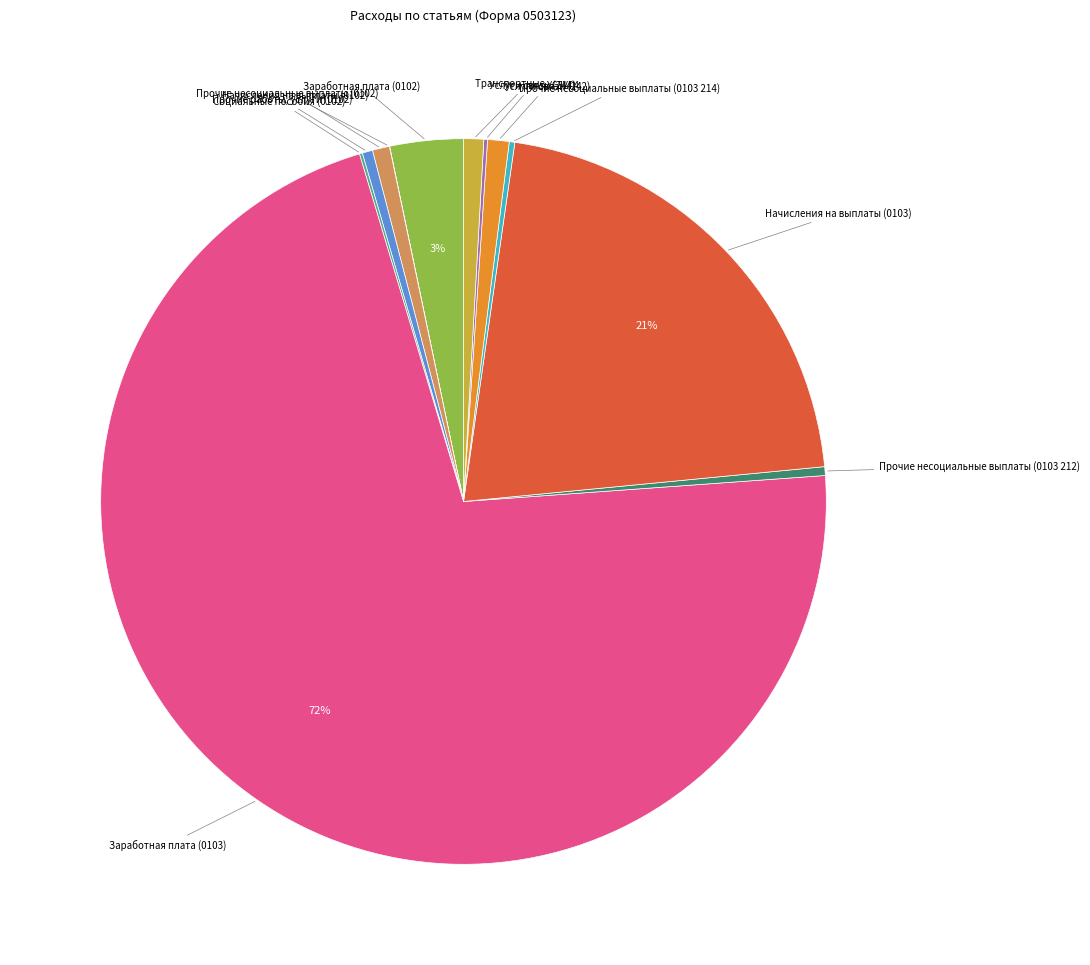

To the nearest percent, what is the average slice percentage?

8%